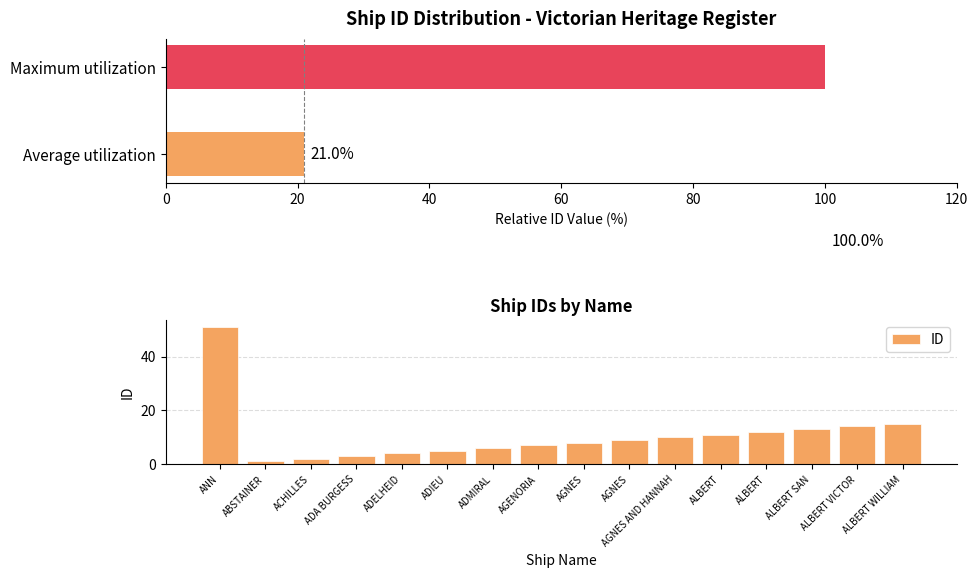

The chart shows a value of 2 at 20. True or false?

False